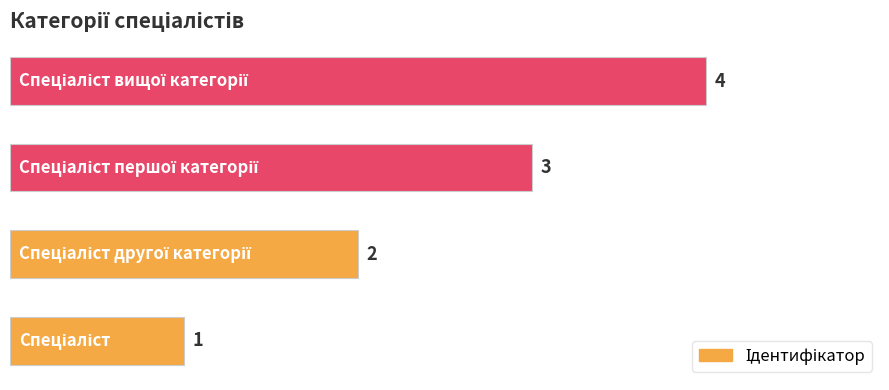

What is the sum of all values?

10